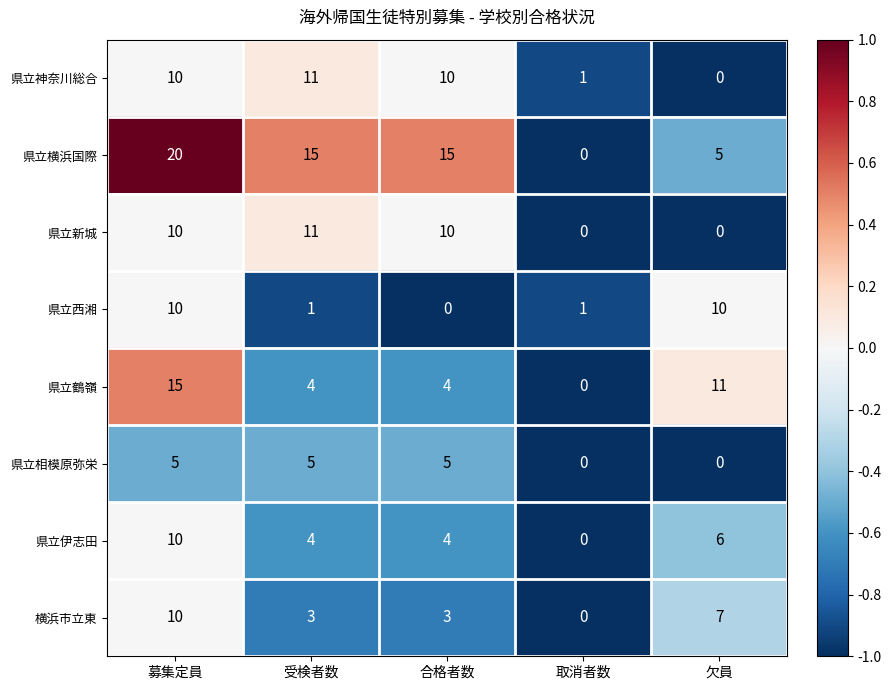

At which category is the sum across all series the highest?

募集定員